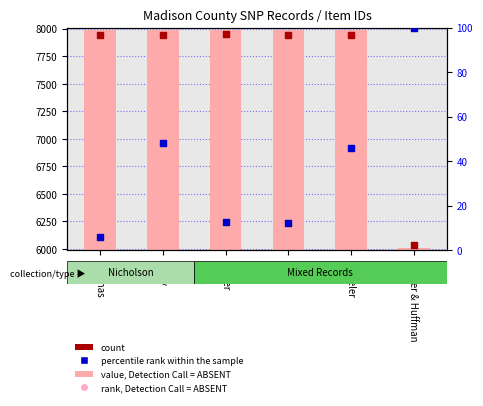

Which series contains the highest Y value?

value, Detection Call = ABSENT